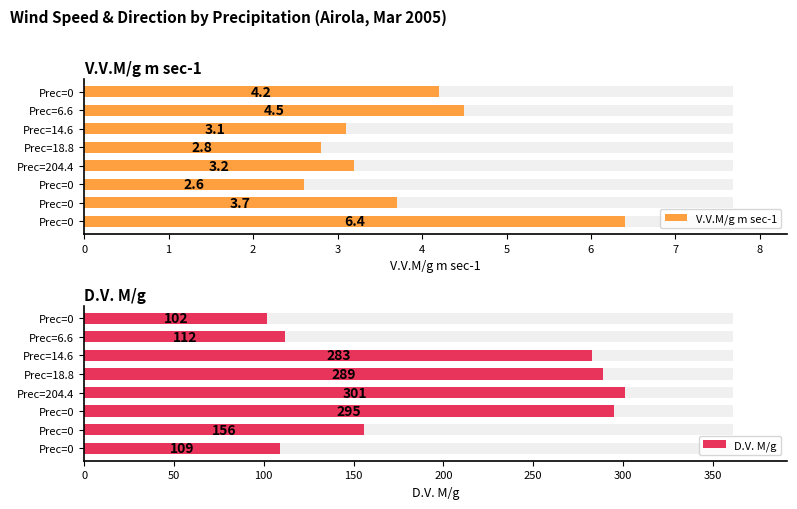

Does the chart contain stacked bars?

No